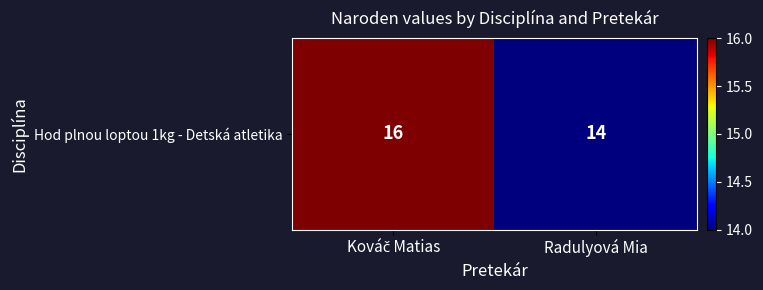

Which has a higher value, Radulyová Mia or Kováč Matias?

Kováč Matias